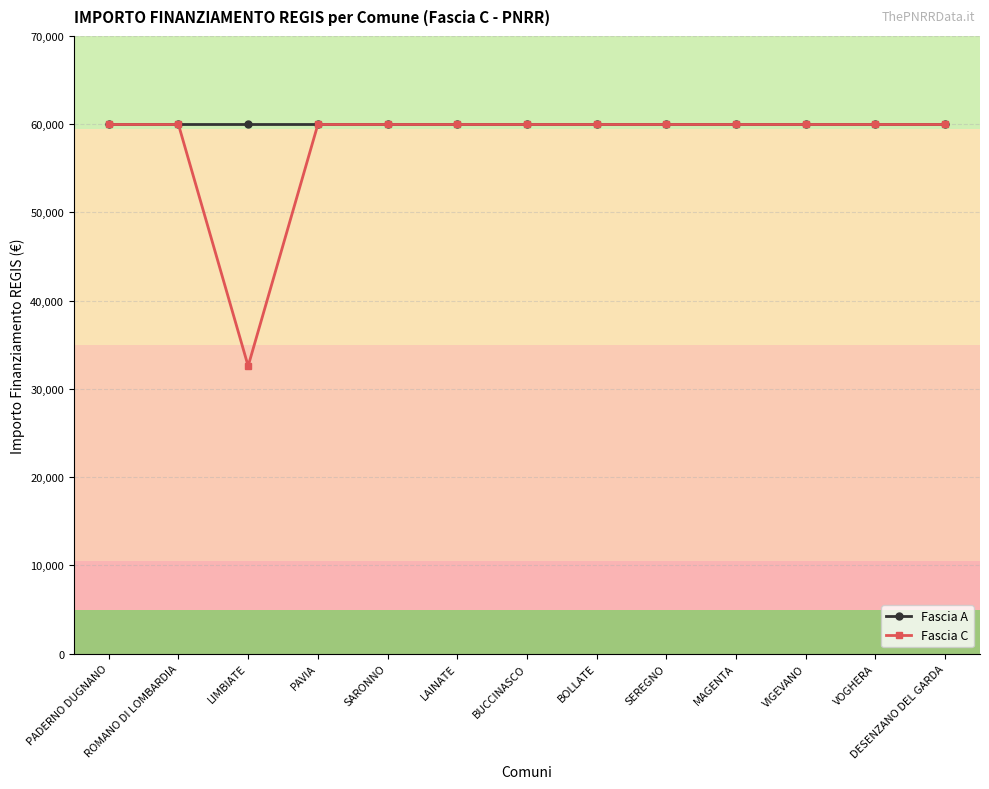

At which category does Fascia C reach its first local valley?

LIMBIATE